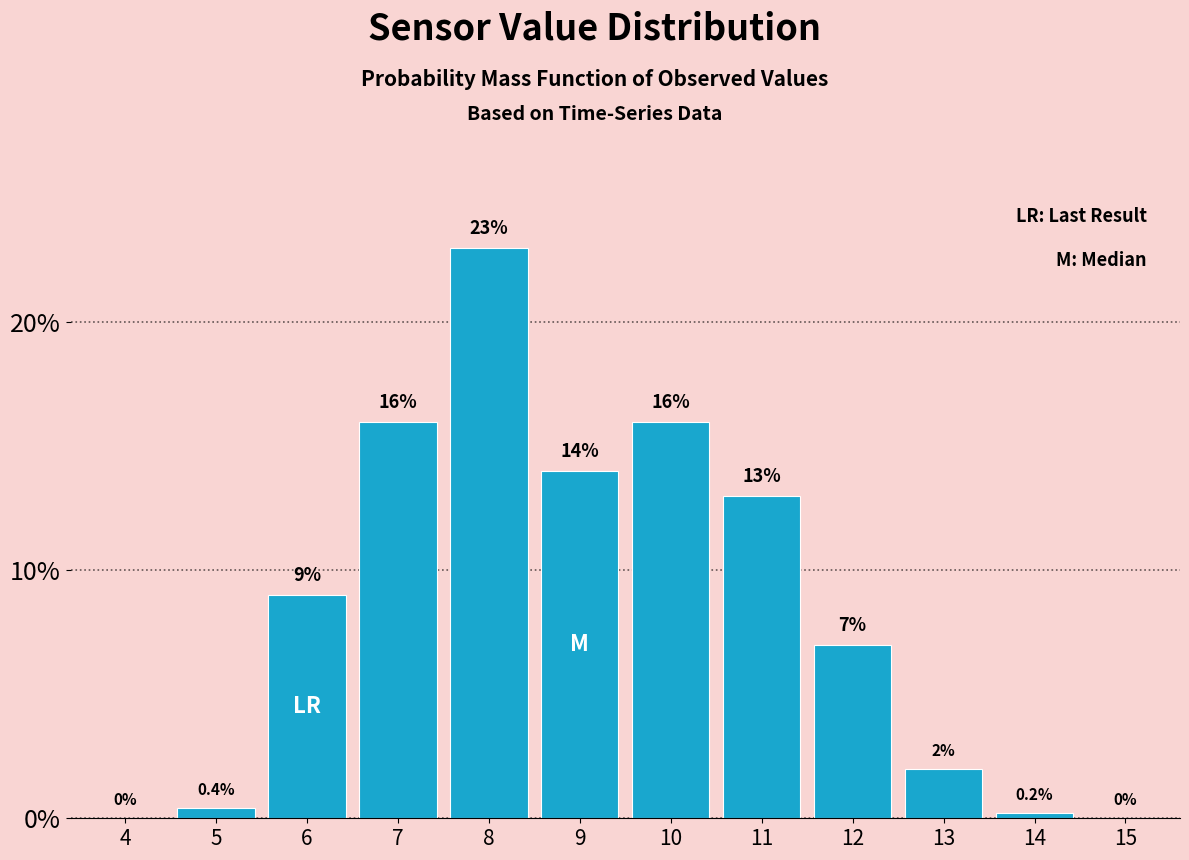

Reading right to left, what are all the values shown in this chart?

15=0.0	14=0.2	13=2.0	12=7.0	11=13.0	10=16.0	9=14.0	8=23.0	7=16.0	6=9.0	5=0.4	4=0.0